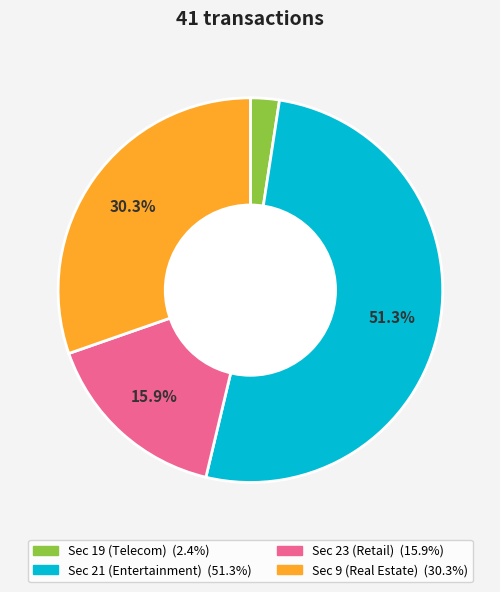

Is there a majority slice in this chart?

Yes